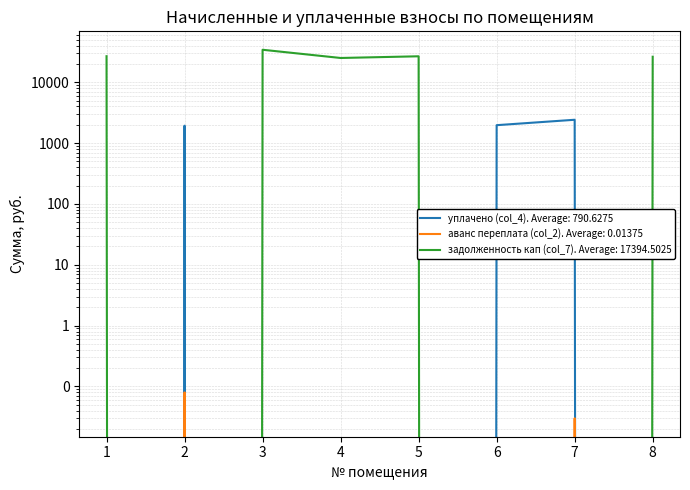

True or false: аванс переплата (col_2) has a value of 0.0 at 8.

True